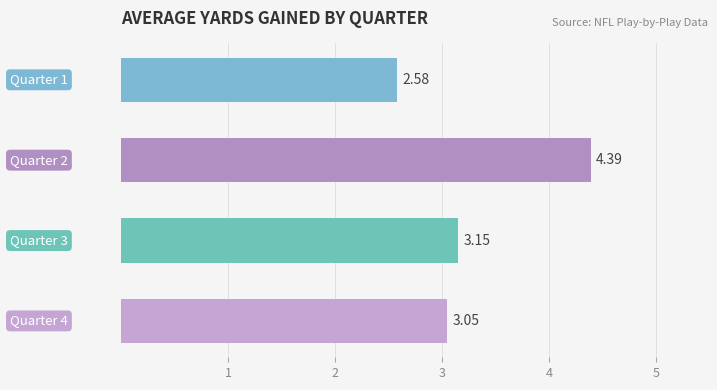

What is the difference between the second highest and minimum values?

0.6